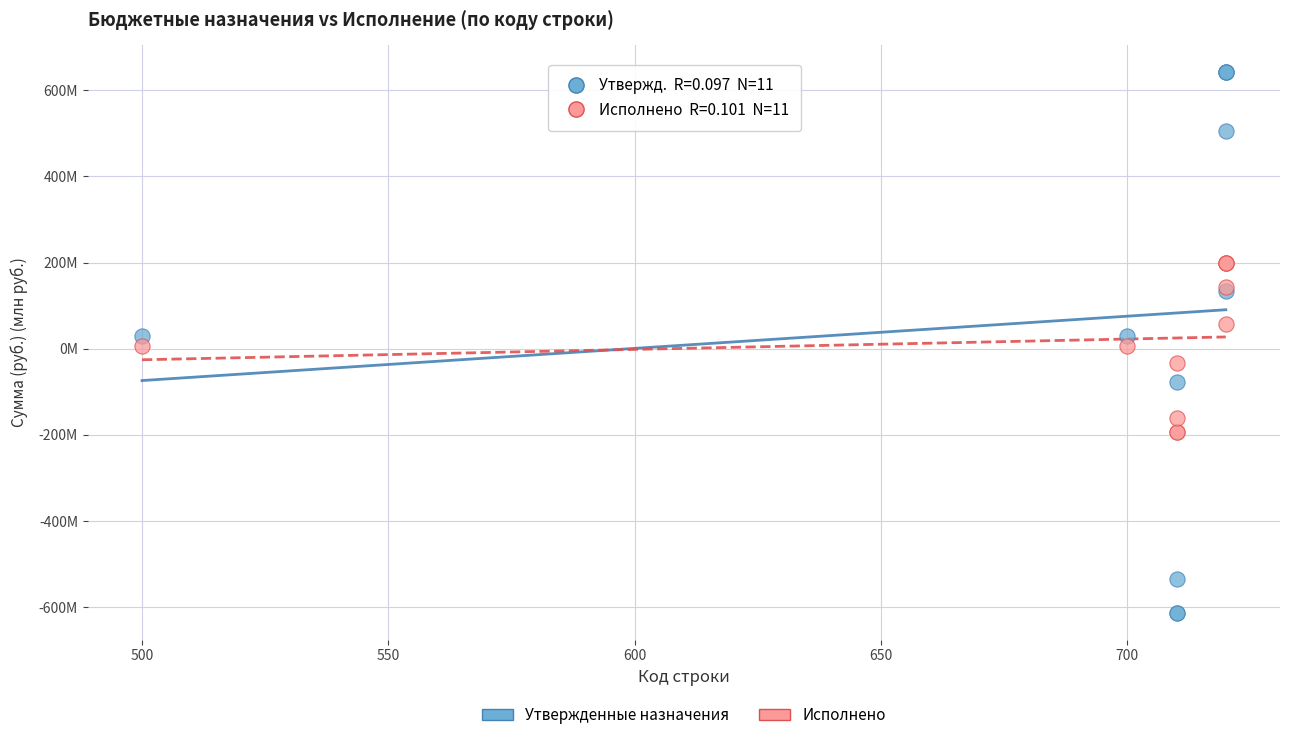

Which series reaches the maximum Y coordinate?

Утвержденные назначения